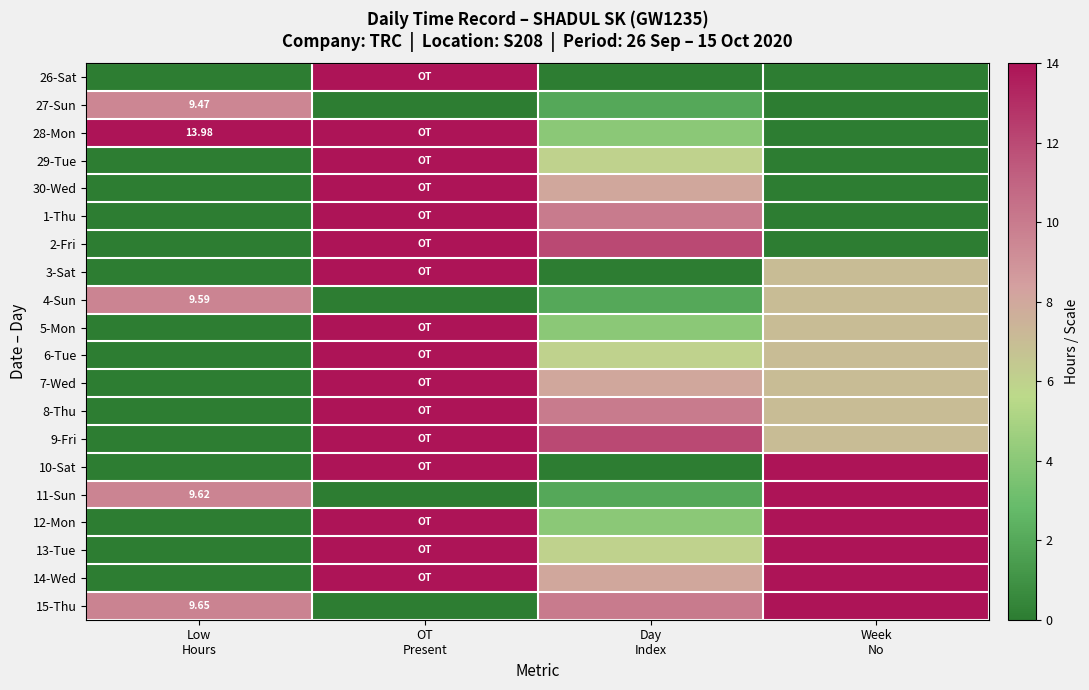

At which category does the chart reach its peak across all series?

OT
Present